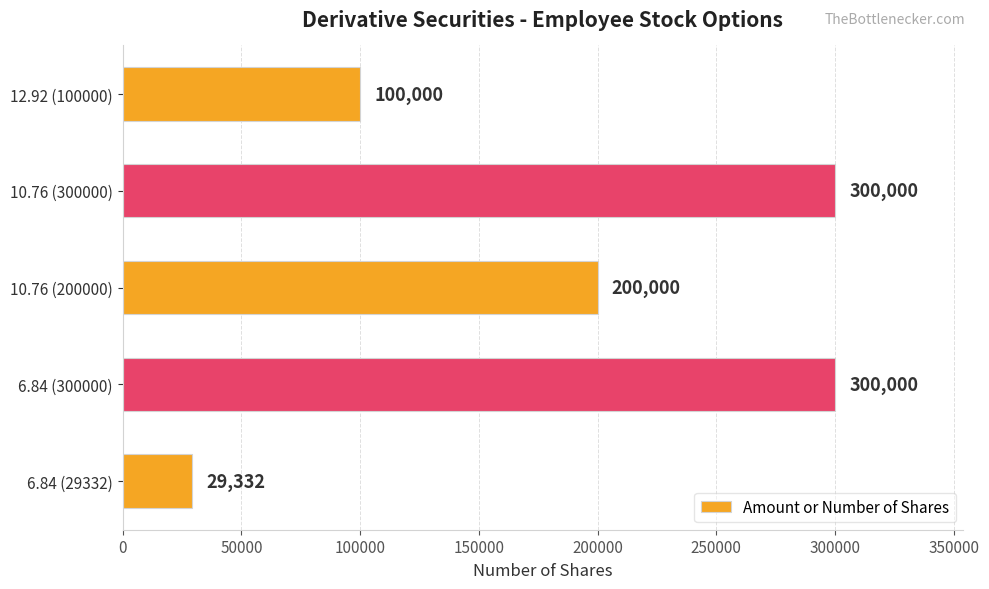

Reading bottom to top, list all the values displayed in this chart.

6.84 (29332)=29332	6.84 (300000)=300000	10.76 (200000)=200000	10.76 (300000)=300000	12.92 (100000)=100000